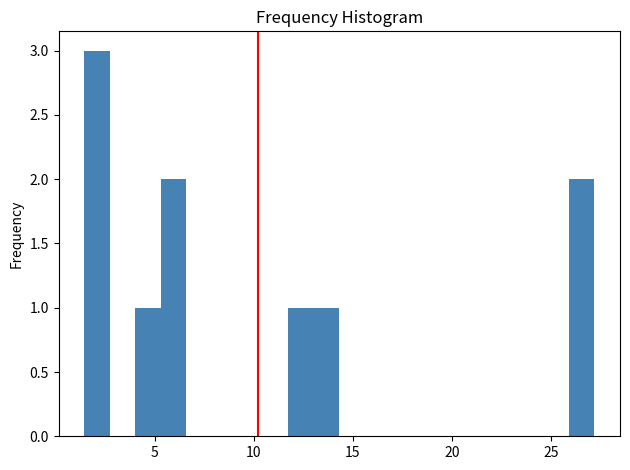

Read against the x-axis, roughly where is the centre of the tallest bar?

2.0